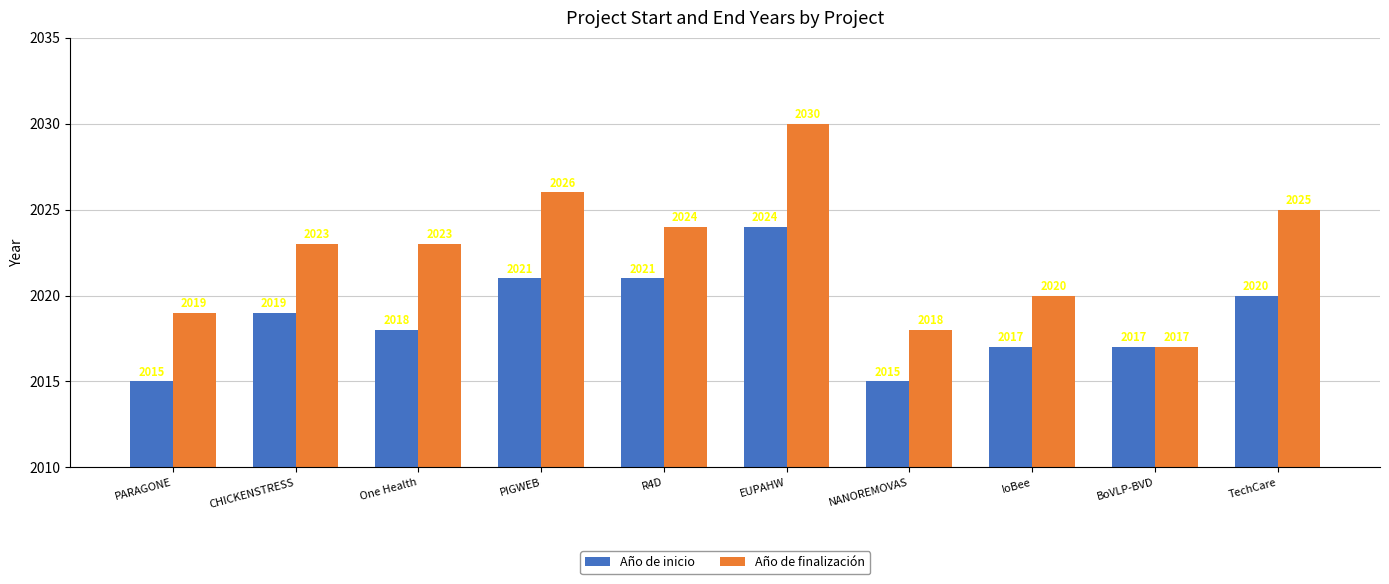

What is the greatest value displayed?

2030